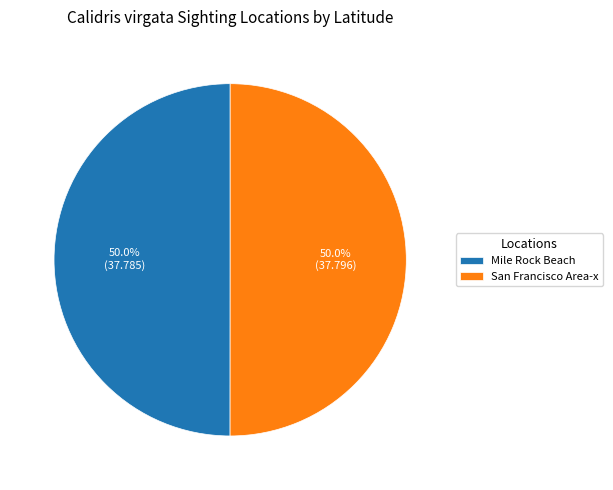

Do San Francisco Area-x and Mile Rock Beach together represent more than half of the pie?

Yes